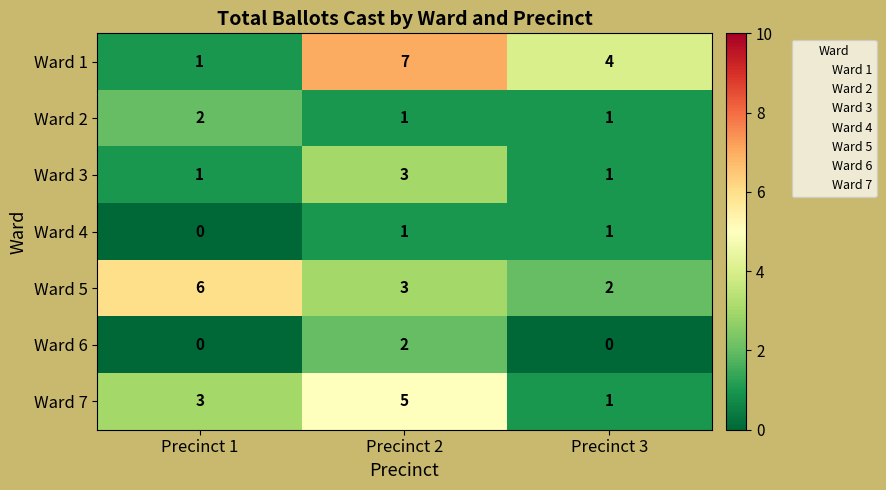

Where is Ward 7 nearest to the value 3?

Precinct 1